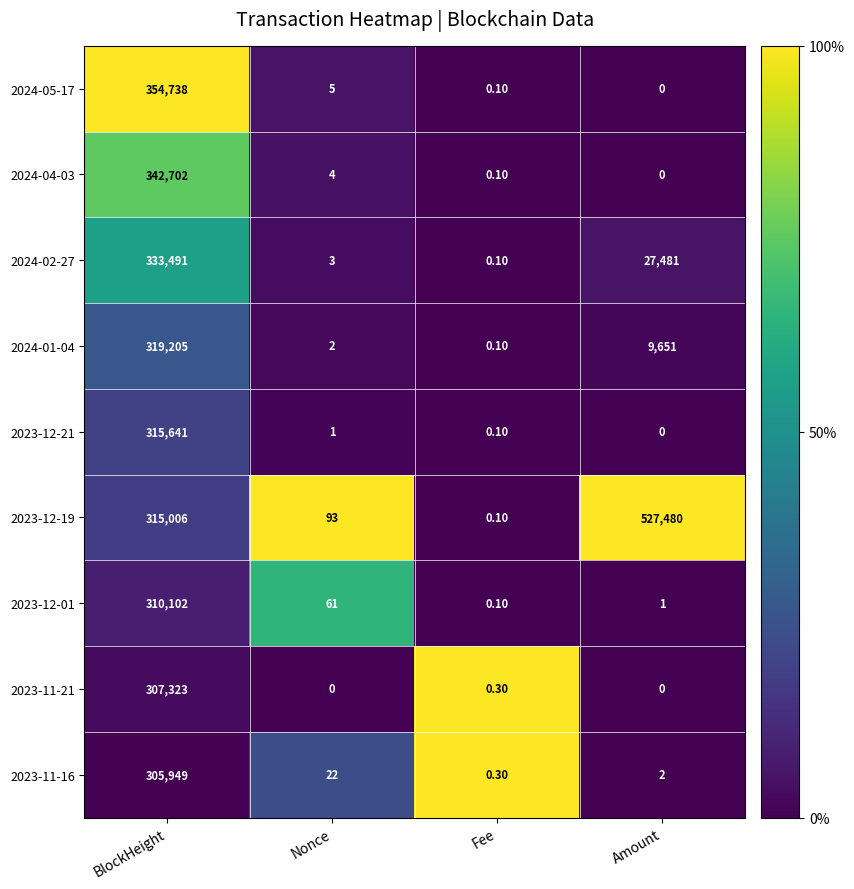

Rank the categories by 2024-02-27 value from highest to lowest.

BlockHeight, Amount, Nonce, Fee